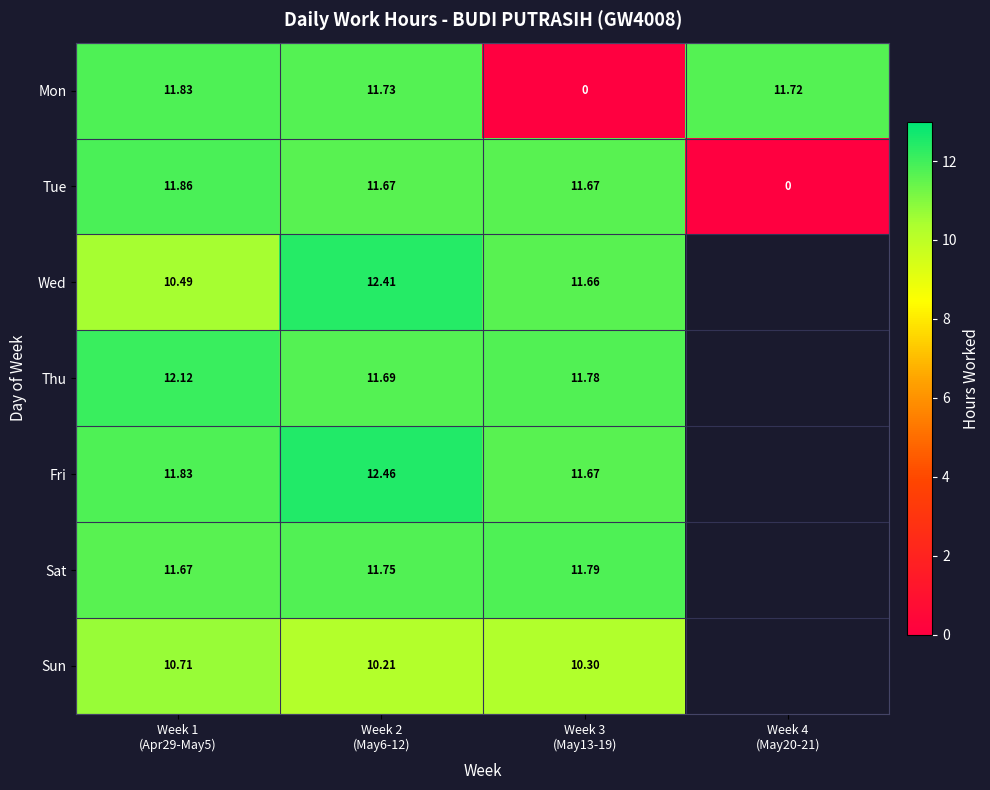

Which category has the highest value in the Sun series?

Week 1 (Apr29-May5)